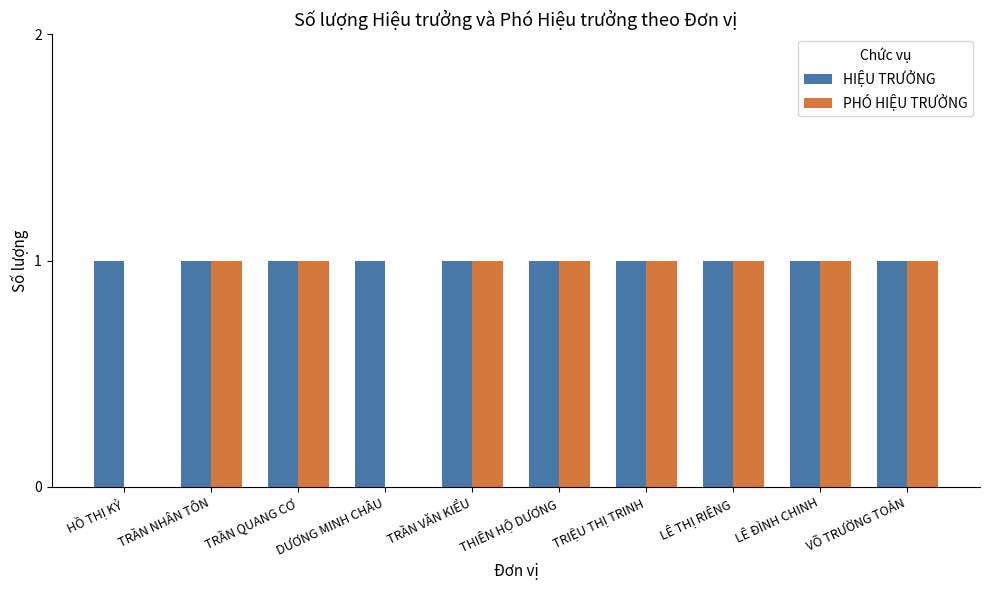

Reading left to right, extract all data points from this chart.

HIỆU TRƯỞNG: HỒ THỊ KỶ=1	TRẦN NHÂN TÔN=1	TRẦN QUANG CƠ=1	DƯƠNG MINH CHÂU=1	TRẦN VĂN KIỂU=1	THIÊN HỘ DƯƠNG=1	TRIỆU THỊ TRINH=1	LÊ THỊ RIÊNG=1	LÊ ĐÌNH CHINH=1	VÕ TRƯỜNG TOẢN=1
PHÓ HIỆU TRƯỞNG: HỒ THỊ KỶ=0	TRẦN NHÂN TÔN=1	TRẦN QUANG CƠ=1	DƯƠNG MINH CHÂU=0	TRẦN VĂN KIỂU=1	THIÊN HỘ DƯƠNG=1	TRIỆU THỊ TRINH=1	LÊ THỊ RIÊNG=1	LÊ ĐÌNH CHINH=1	VÕ TRƯỜNG TOẢN=1